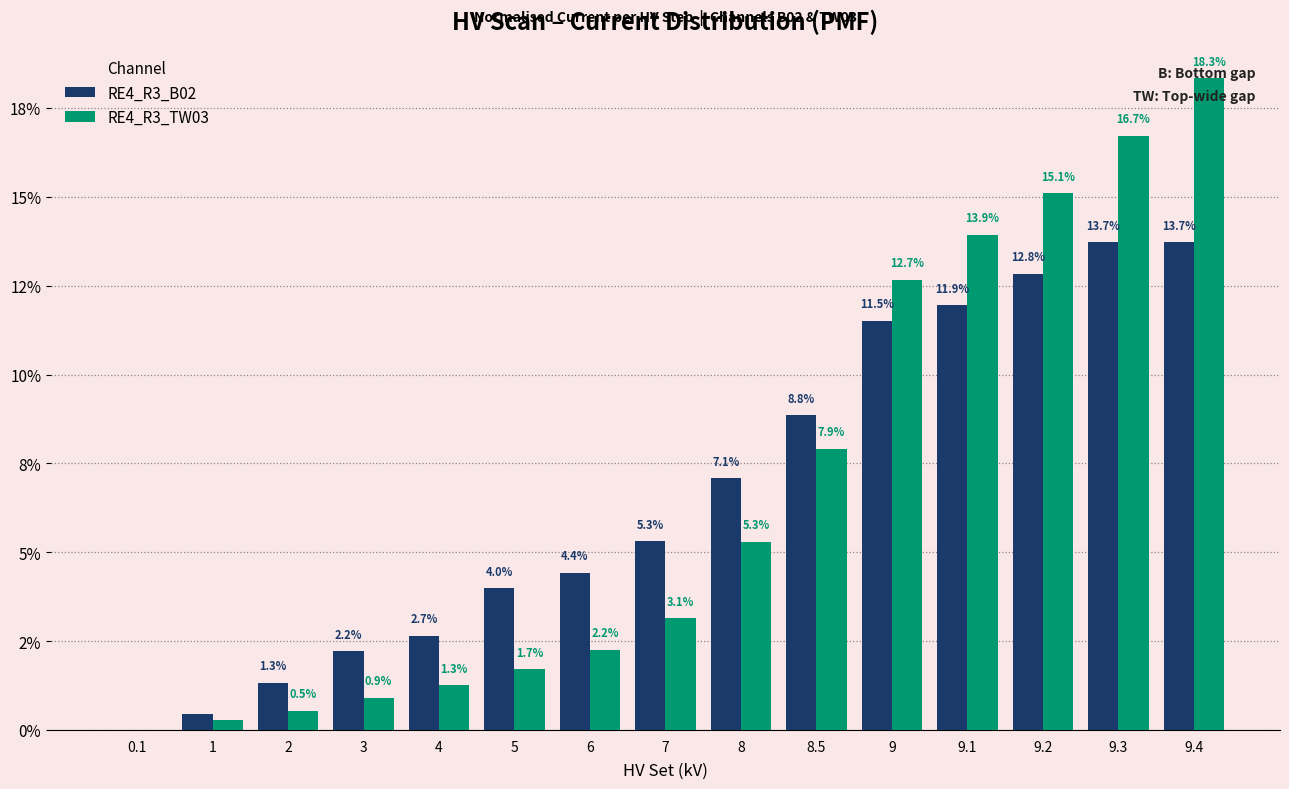

Are the bars grouped side by side (vs. stacked)?

Yes